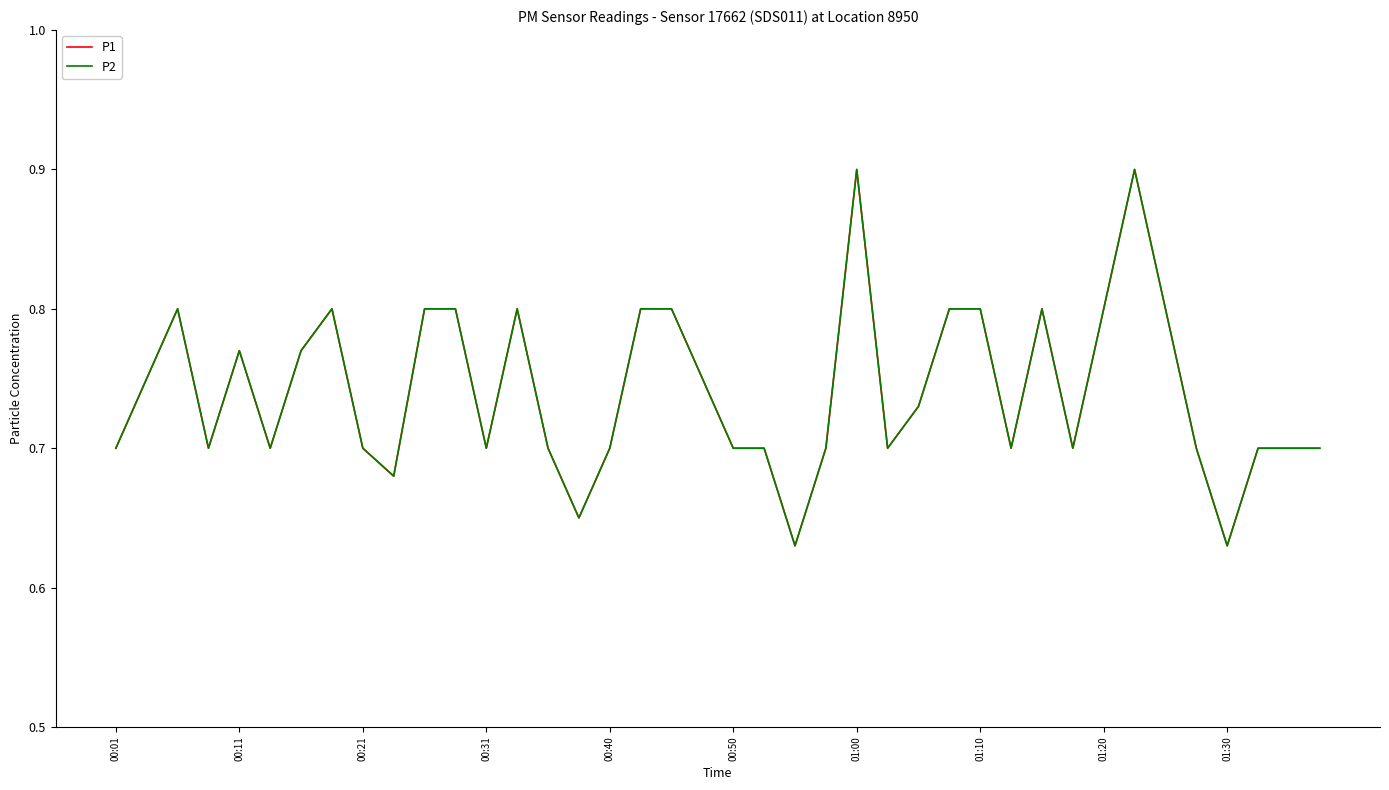

Which series has the largest total across all categories?

P1